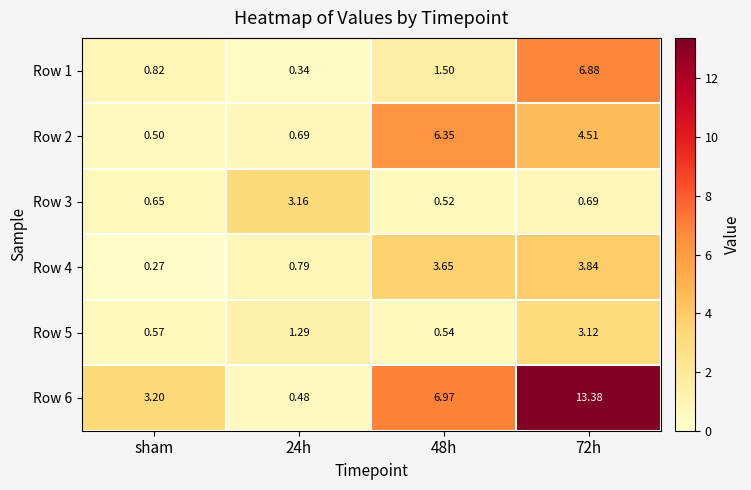

Is the value of Row 5 at 72h greater than the value of Row 1 at sham?

Yes